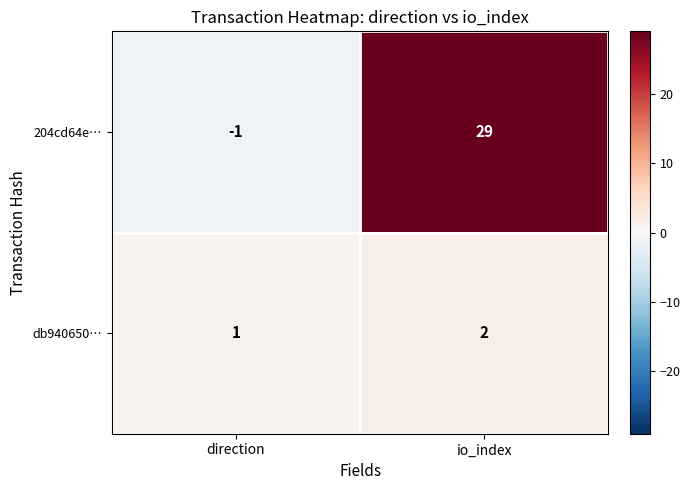

Which series has the largest range (max minus min)?

204cd64e…